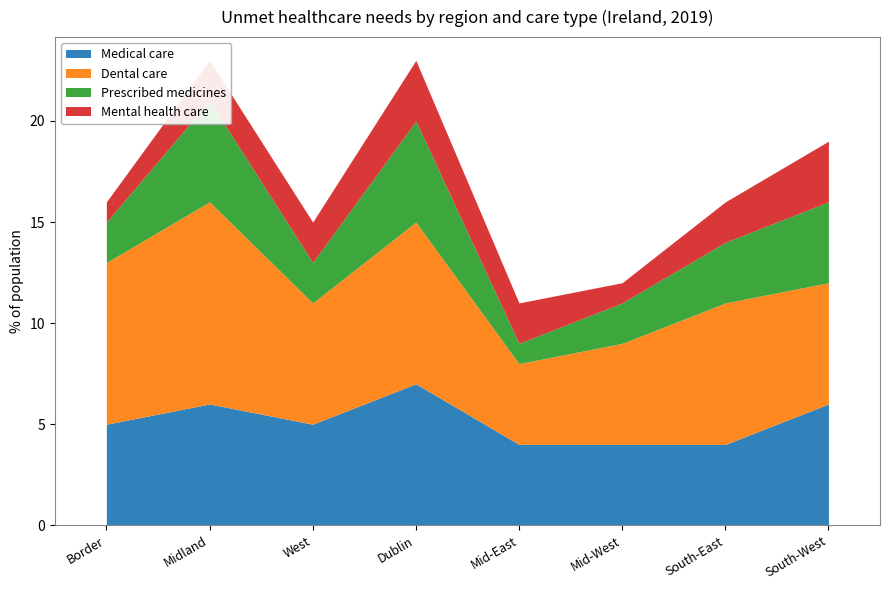

Which category has the lowest value across all series?

Mid-East